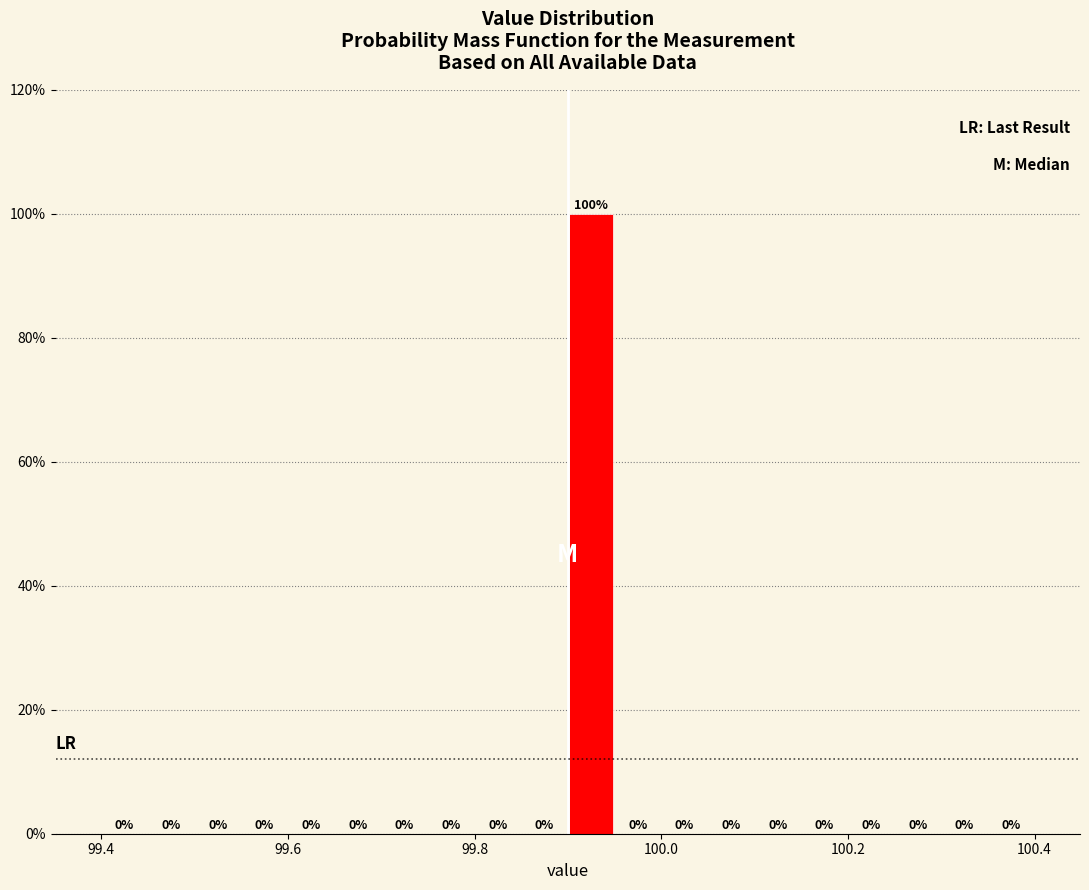

Around what value on the x-axis is the tallest bar? Give the approximate position of its centre, as read against the axis.

99.92